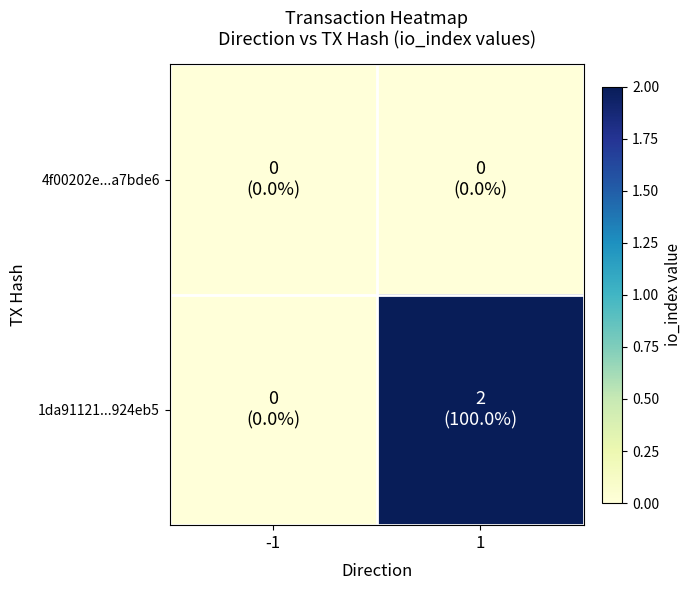

Reading left to right, extract all data points from this chart.

4f00202e...a7bde6: -1=0	1=0
1da91121...924eb5: -1=0	1=2